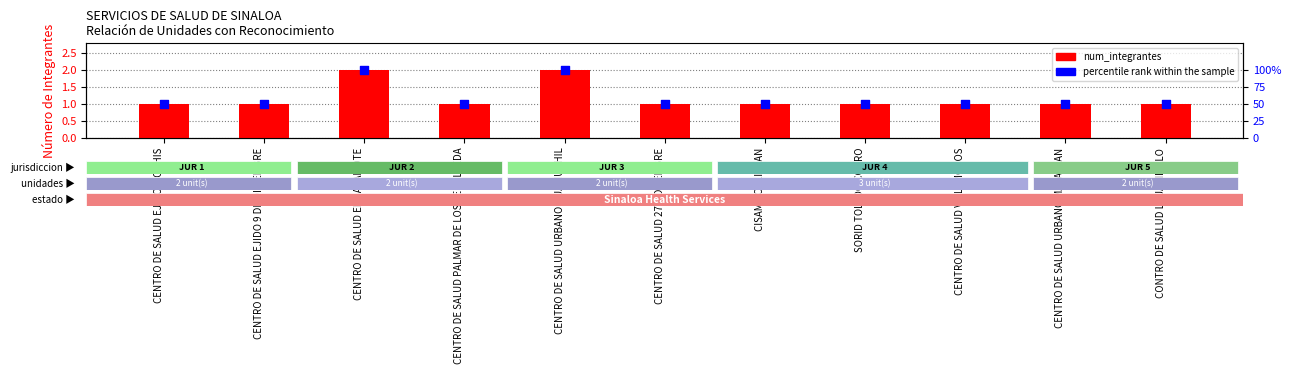

At which category is the sum across all series the highest?

CENTRO DE SALUD EL BATAMOTE